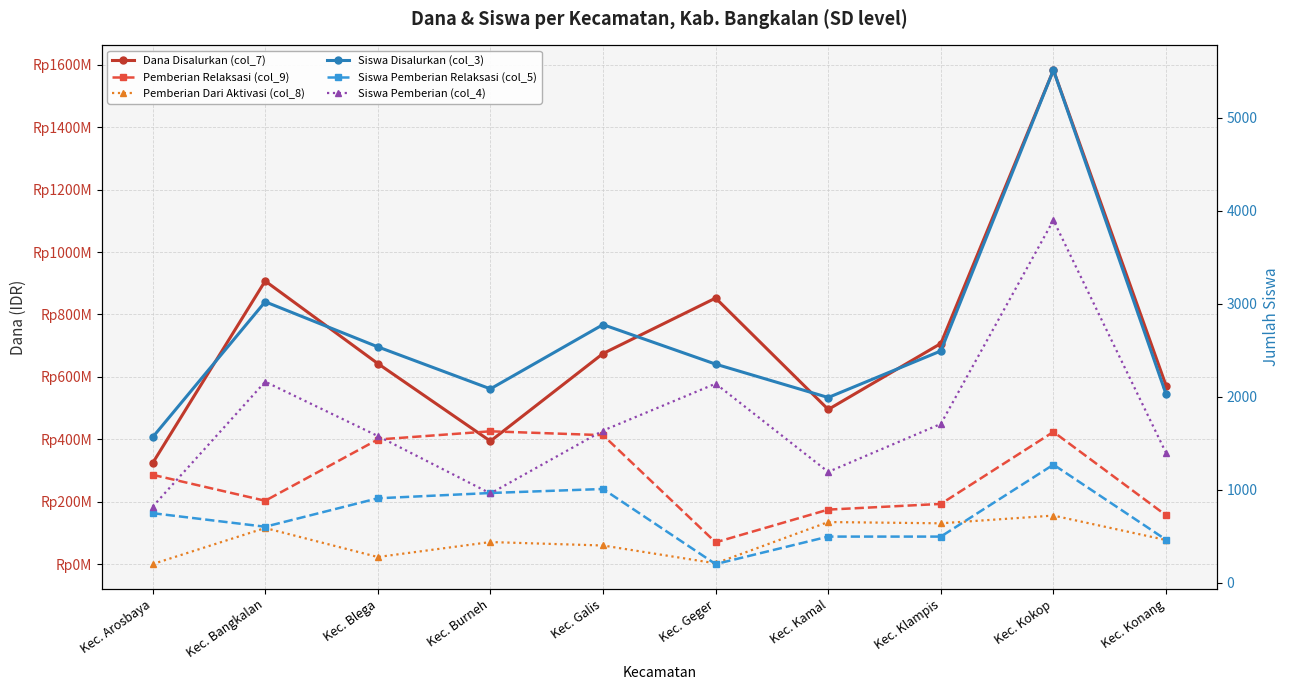

How many values in the Siswa Pemberian Relaksasi (col_5) series are below 746?

5